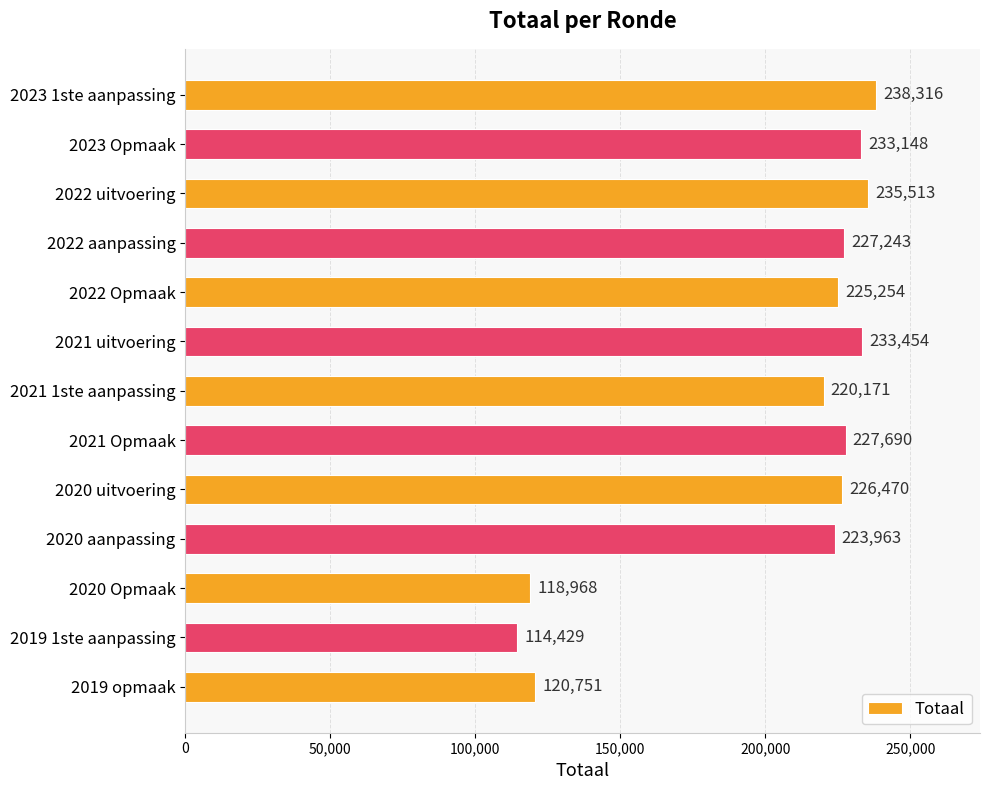

The value at 2020 uitvoering is 226470. True or false?

True